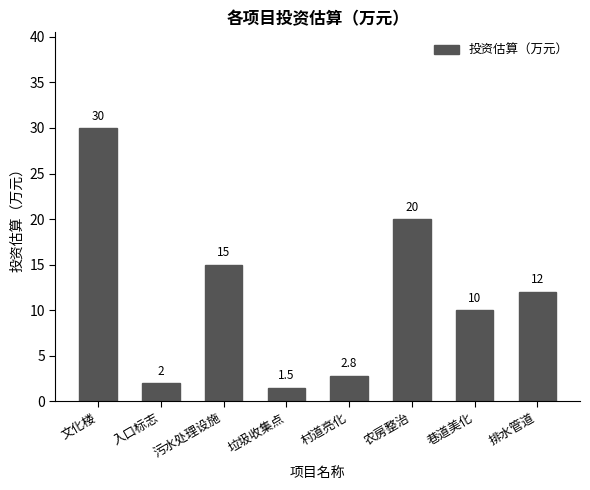

Which label corresponds to the smallest value in the chart?

垃圾收集点